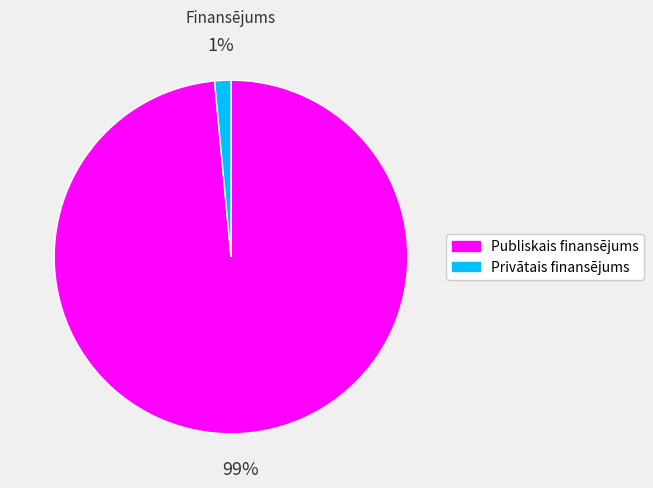

Does any single category account for the majority?

Yes